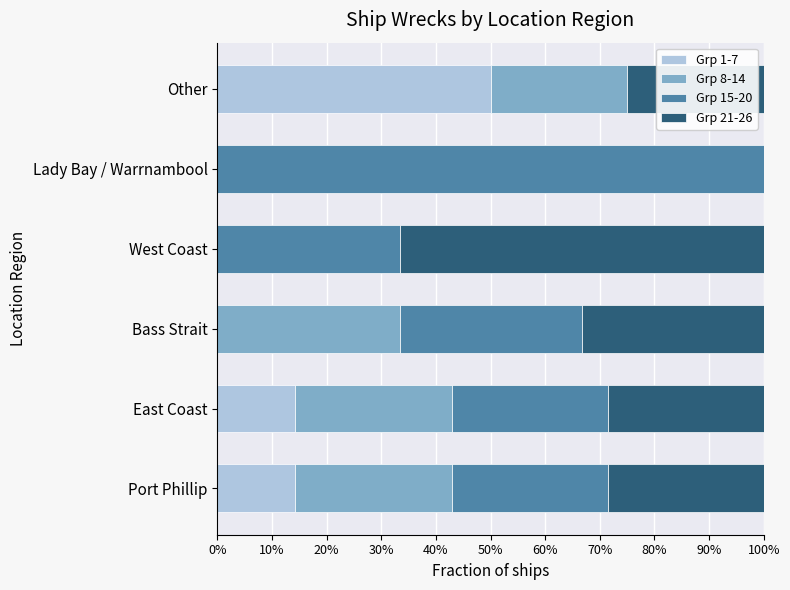

Reading left to right, list all the values displayed in this chart.

Grp 1-7: 0.1	0.1	0.0	0.0	0.0	0.5
Grp 8-14: 0.3	0.3	0.3	0.0	0.0	0.2
Grp 15-20: 0.3	0.3	0.3	0.3	1.0	0.0
Grp 21-26: 0.3	0.3	0.3	0.7	0.0	0.2